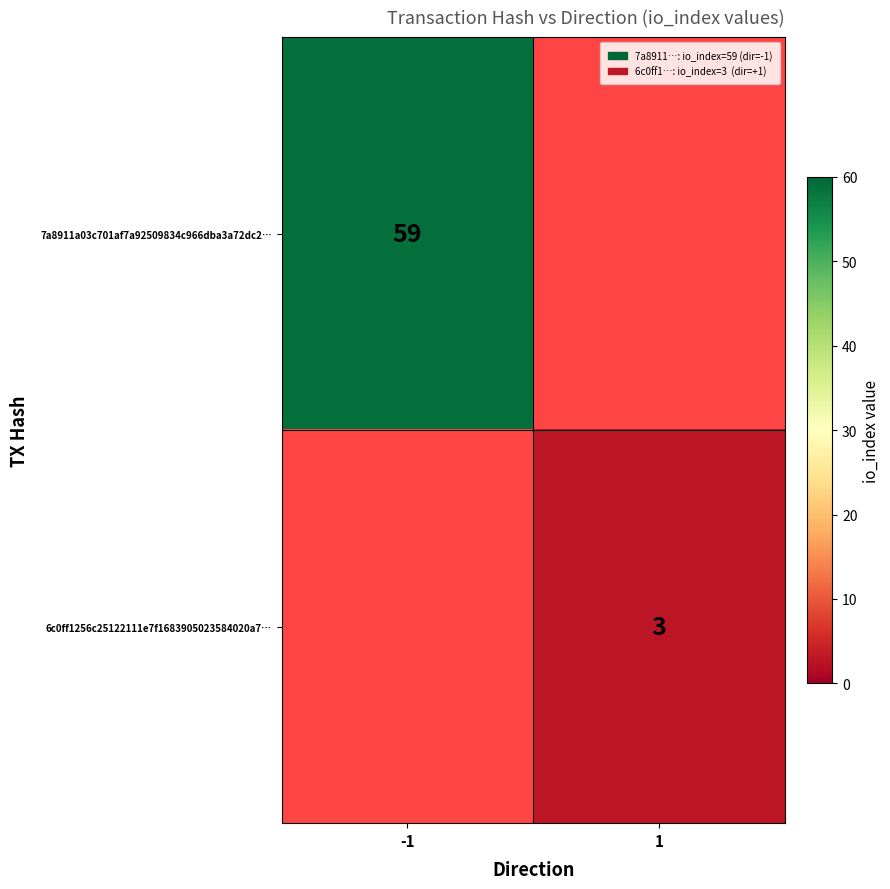

The 7a8911a03c701af7a92509834c966dba3a72dc2… series shows 59 at -1. True or false?

True